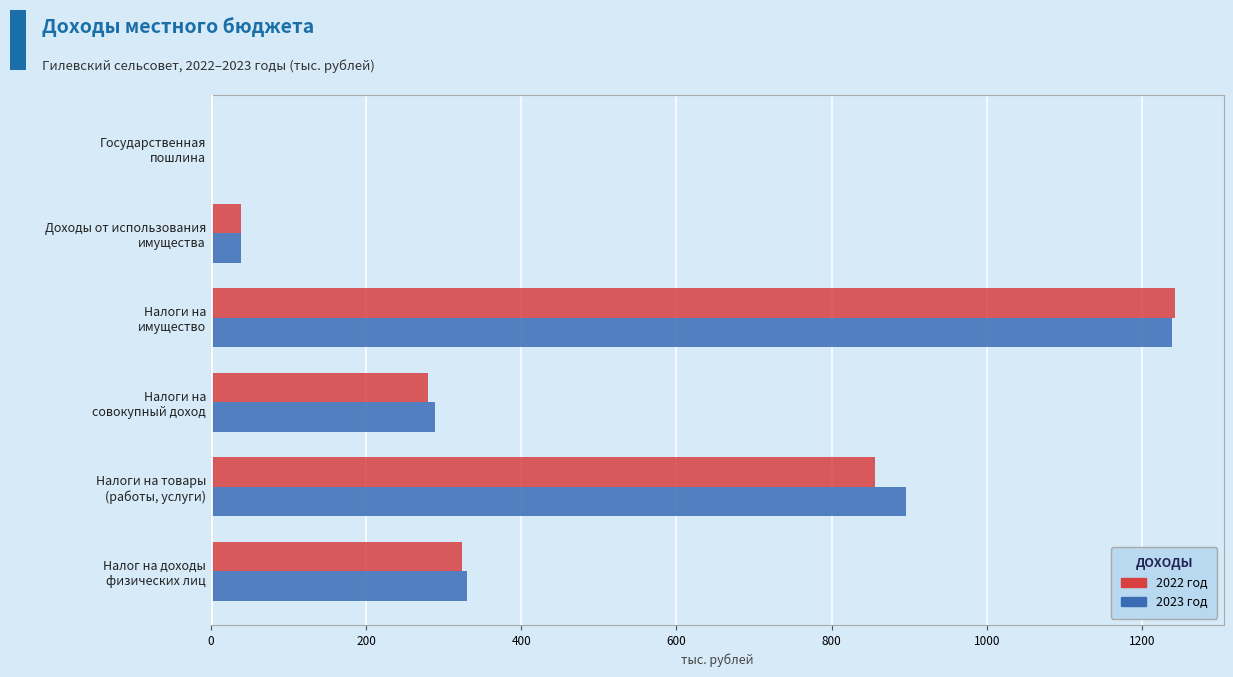

What is the sum of all 2023 год values?

2792.6